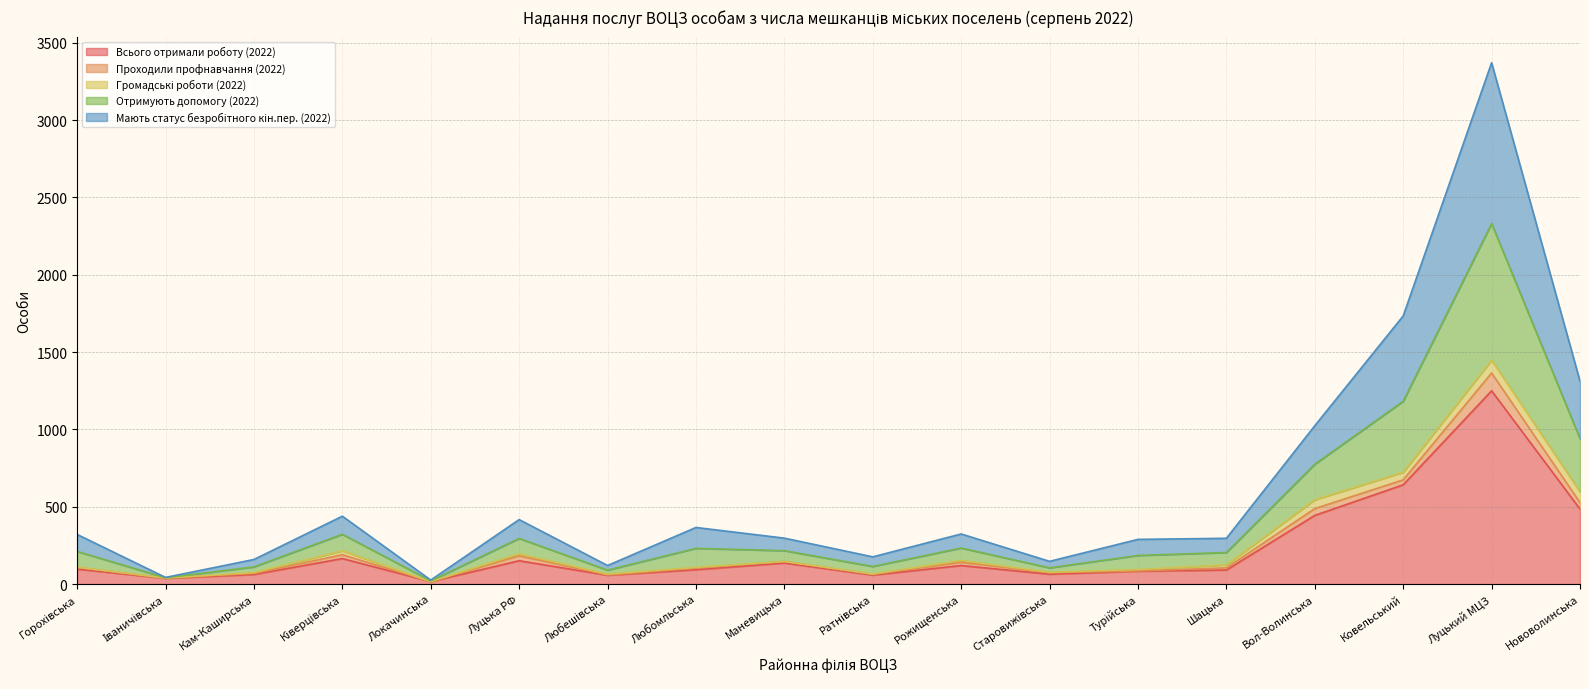

Where does the Всього отримали роботу (2022) series first go above 97?

Ківерцівська